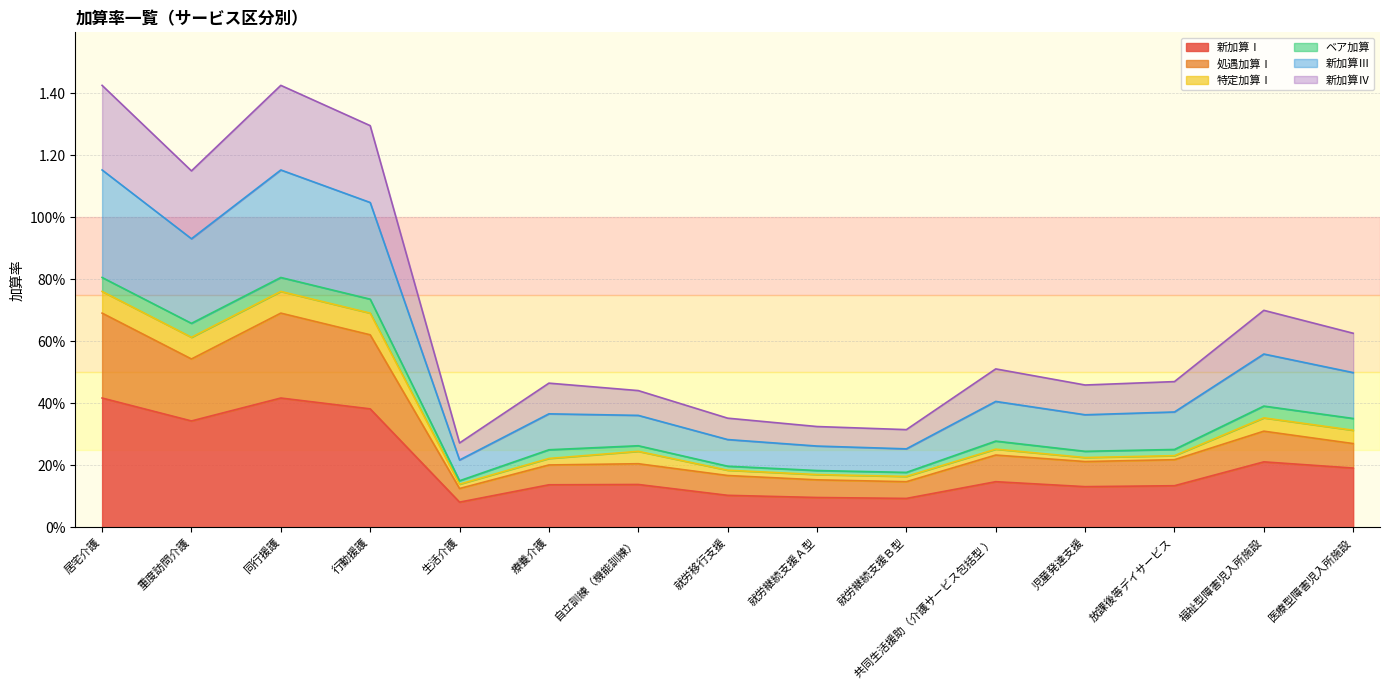

True or false: 処遇加算Ⅰ and 新加算Ⅳ cross at least once.

False